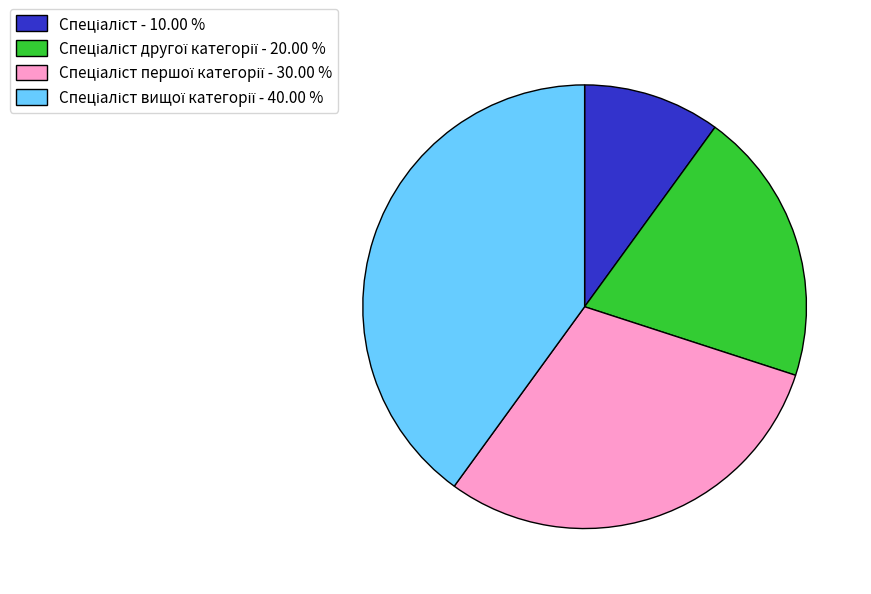

Is there a majority slice in this chart?

No